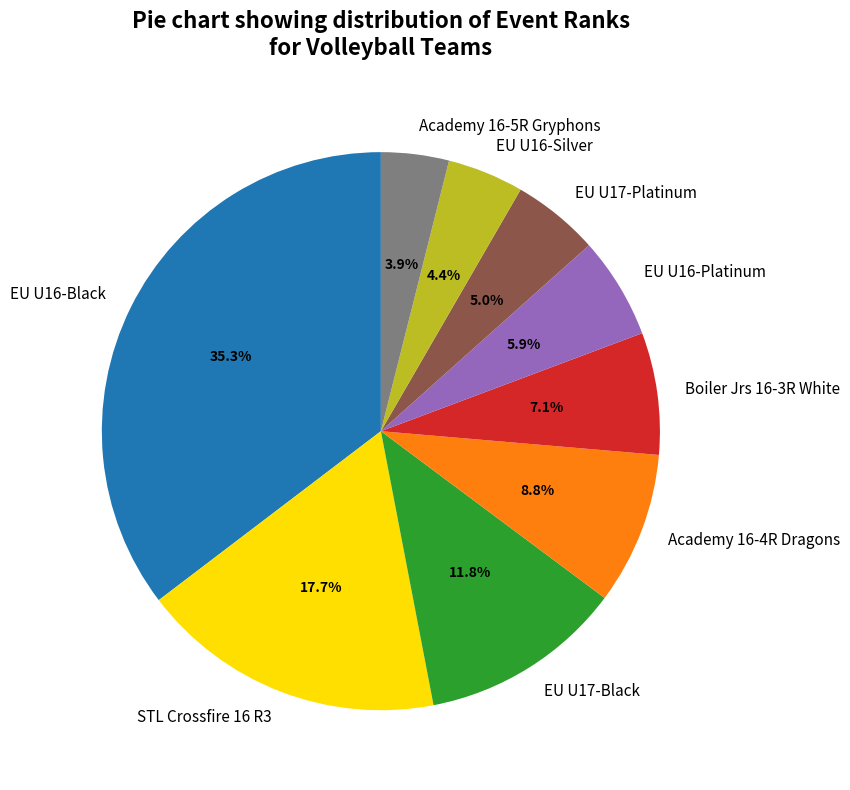

Which has a higher value, EU U17-Platinum or EU U16-Platinum?

EU U16-Platinum